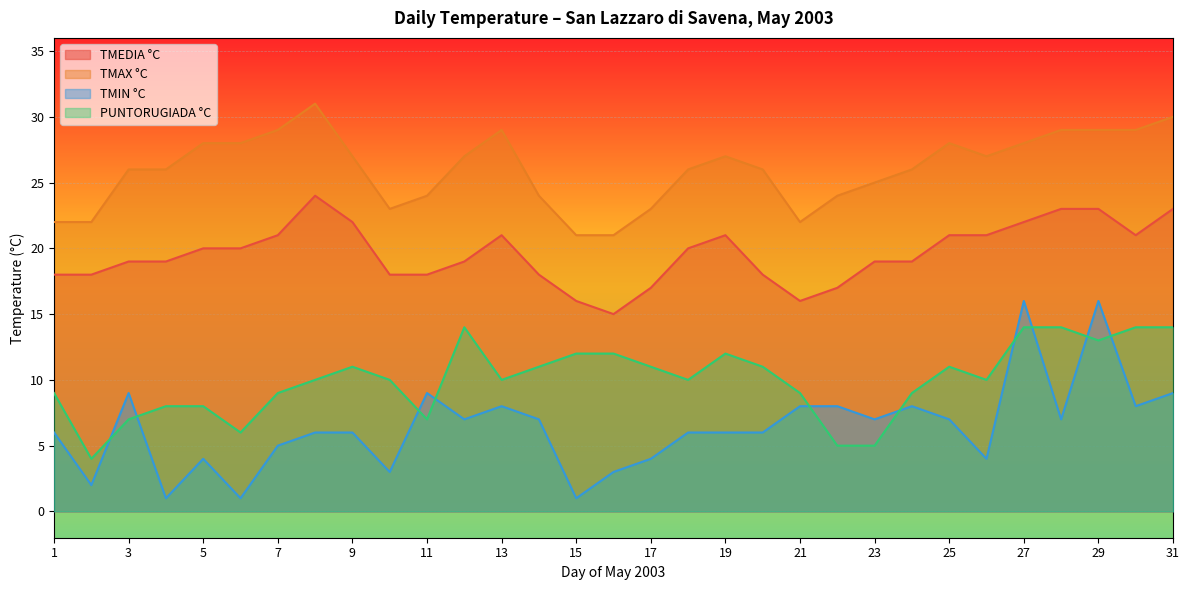

How many TMAX °C values are between 24 and 28?

17